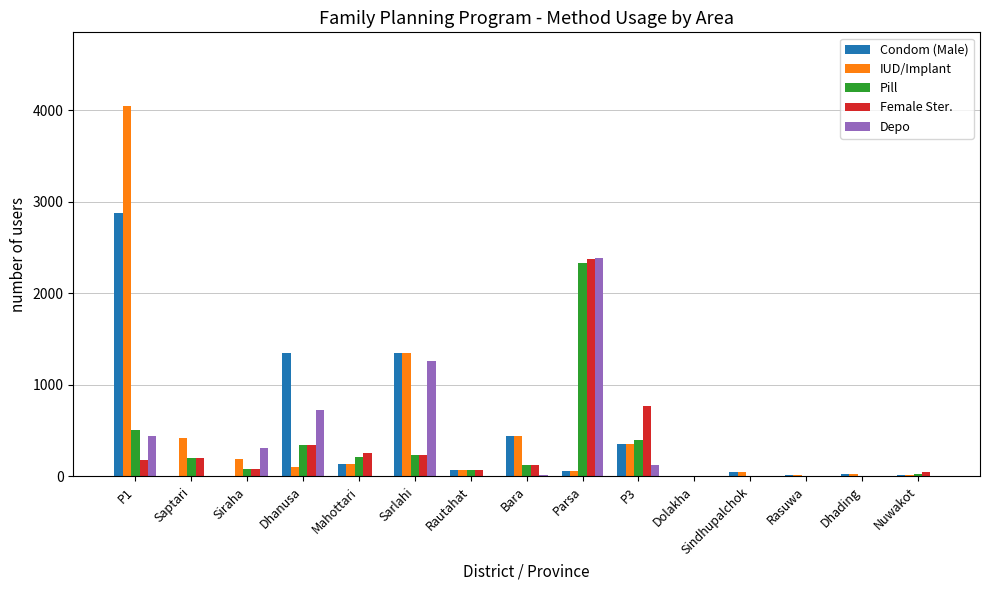

Count the number of data series in this chart.

5